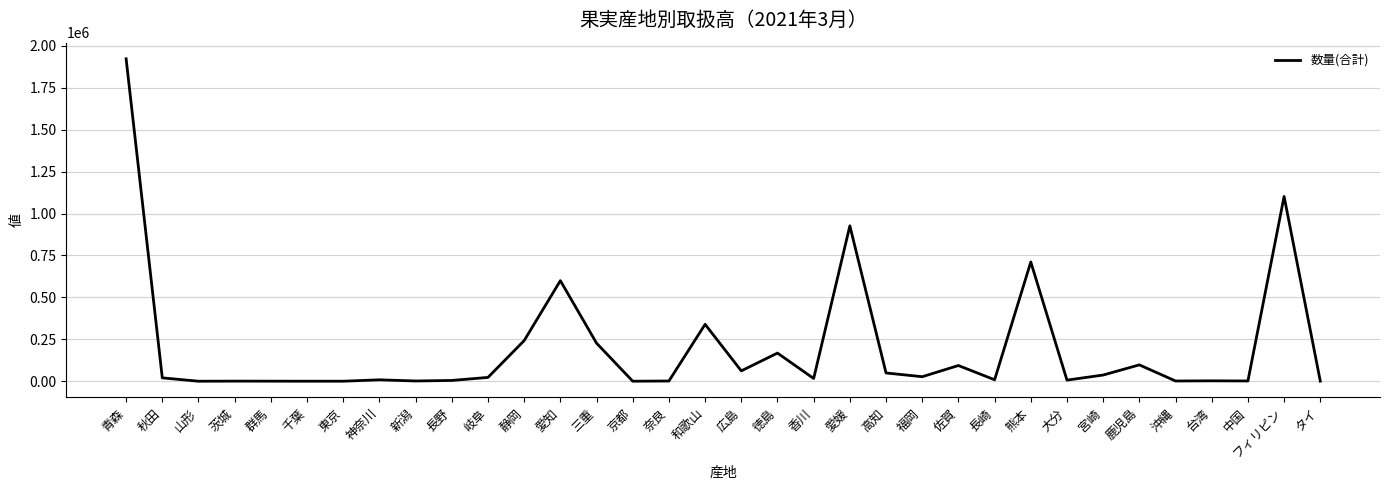

What is the change in value from 青森 to 東京?

-1923262